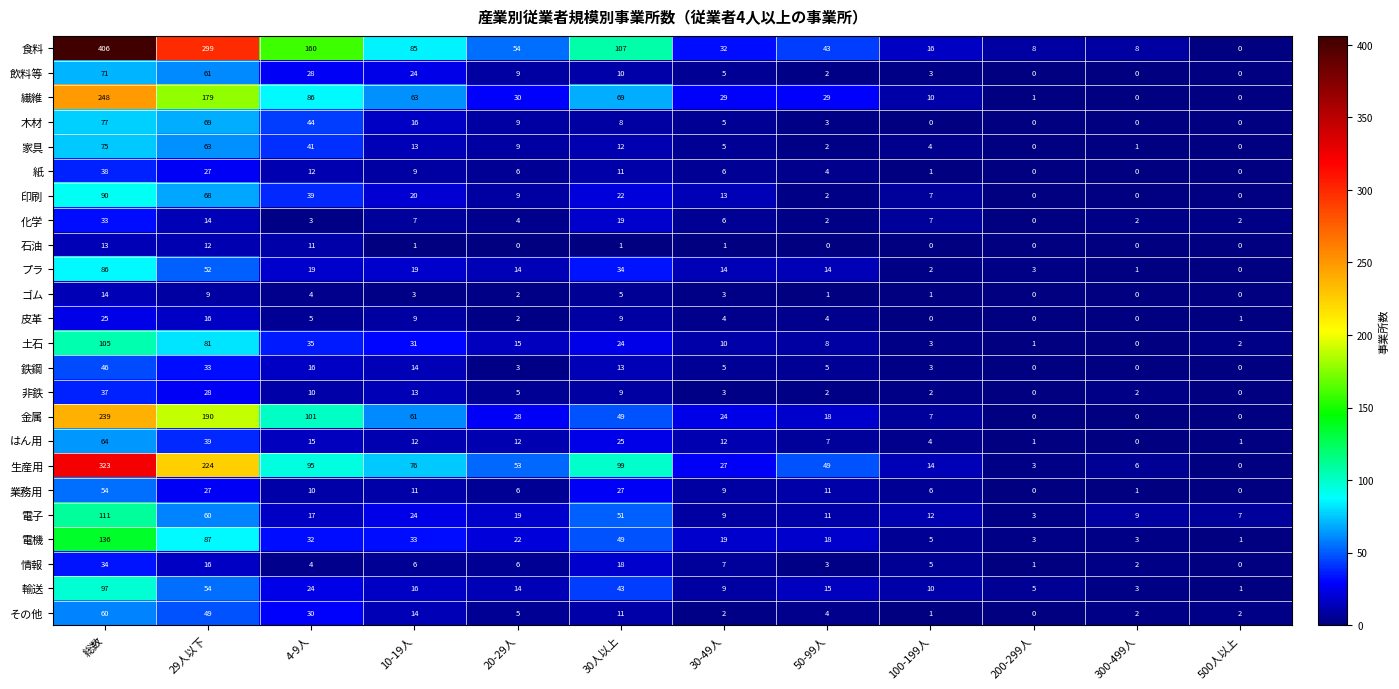

What is the difference between the ゴム values at 30人以上 and 20-29人?

3